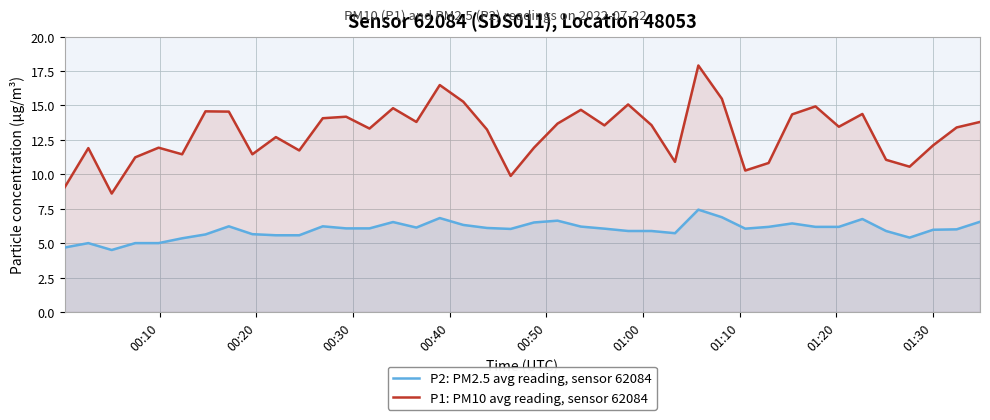

Rank the series by their average value, from lowest to highest.

P2: PM2.5 avg reading, sensor 62084, P1: PM10 avg reading, sensor 62084